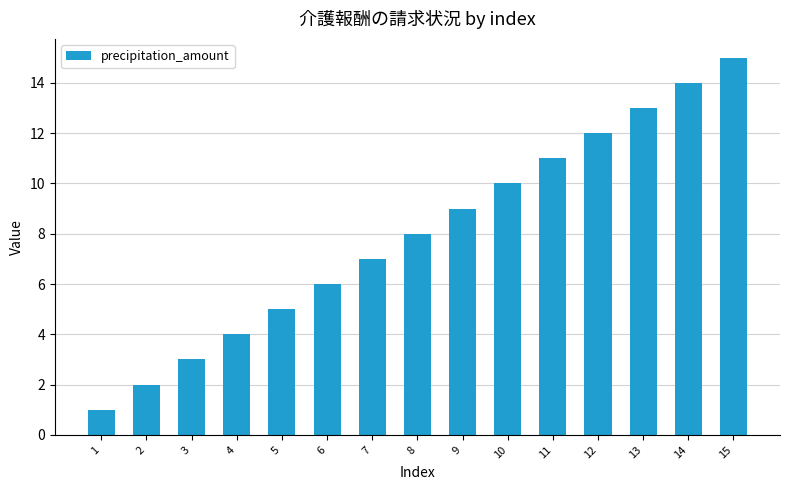

List the labels in order of value, largest first.

15, 14, 13, 12, 11, 10, 9, 8, 7, 6, 5, 4, 3, 2, 1